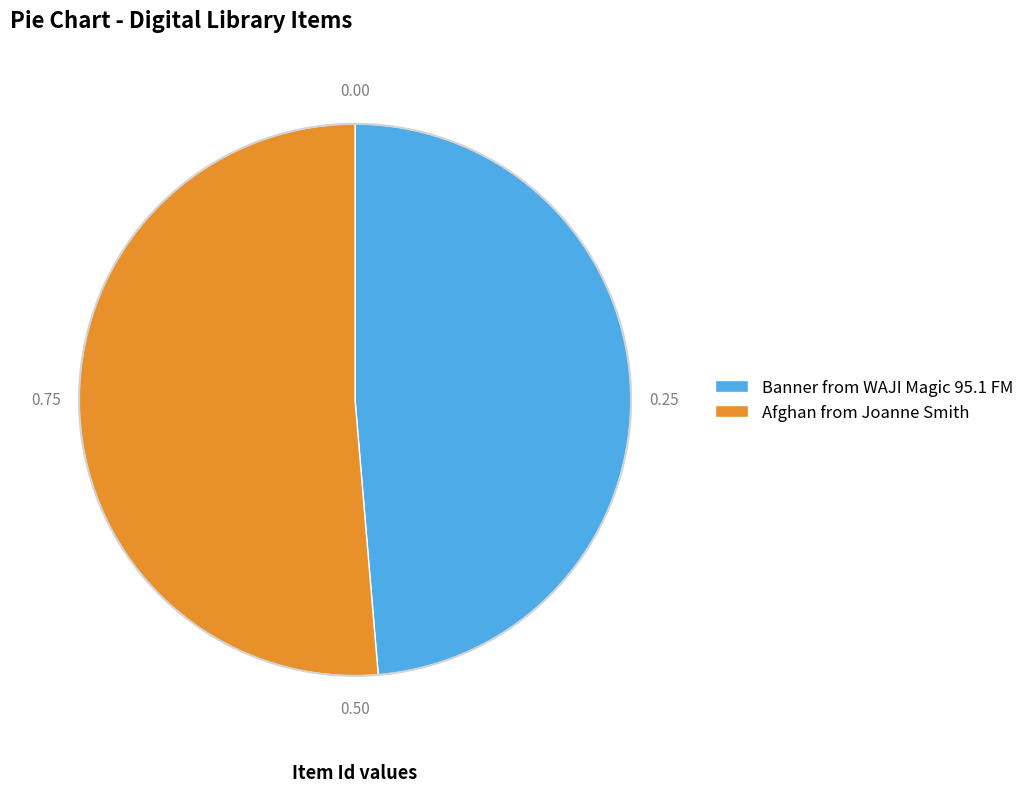

Which slice is the largest?

Afghan from Joanne Smith